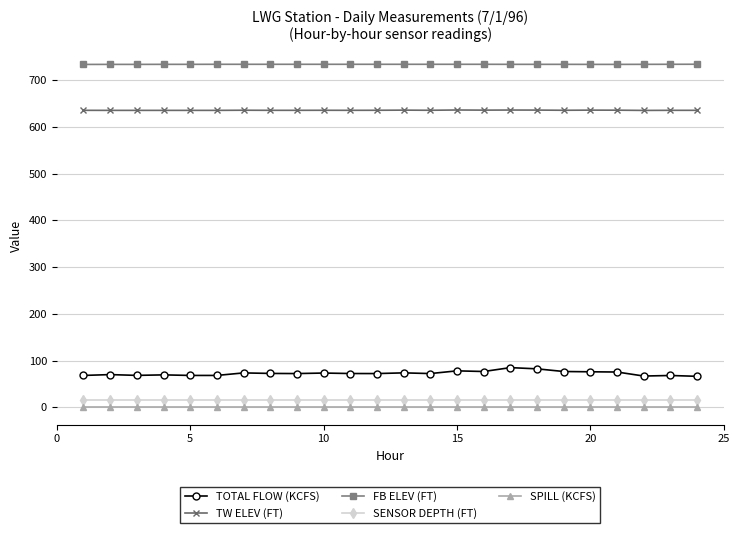

True or false: TOTAL FLOW (KCFS) and FB ELEV (FT) cross at least once.

False